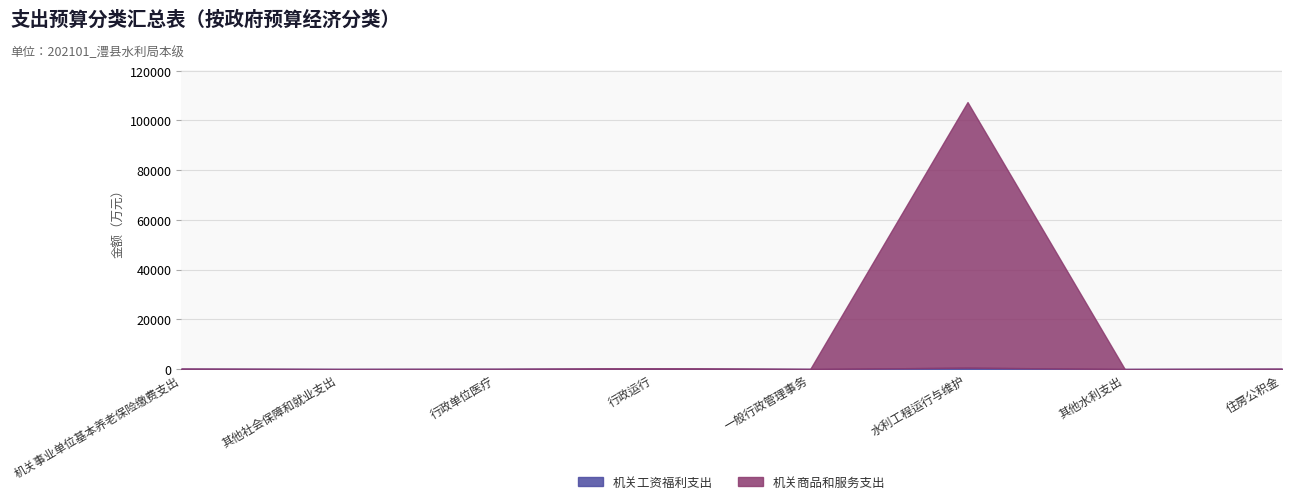

Does the chart display data point markers on the line(s)?

No